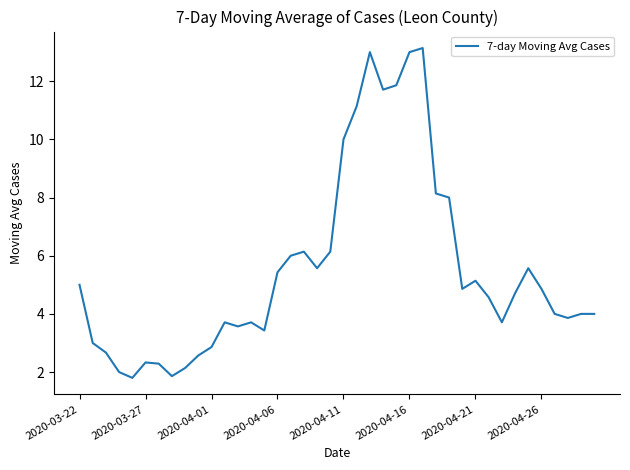

Count the number of data series in this chart.

1